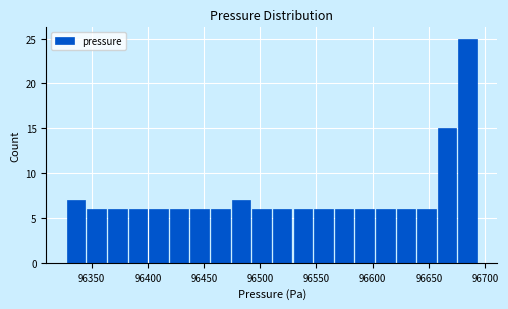

Read against the x-axis, roughly where is the centre of the tallest bar?

96685